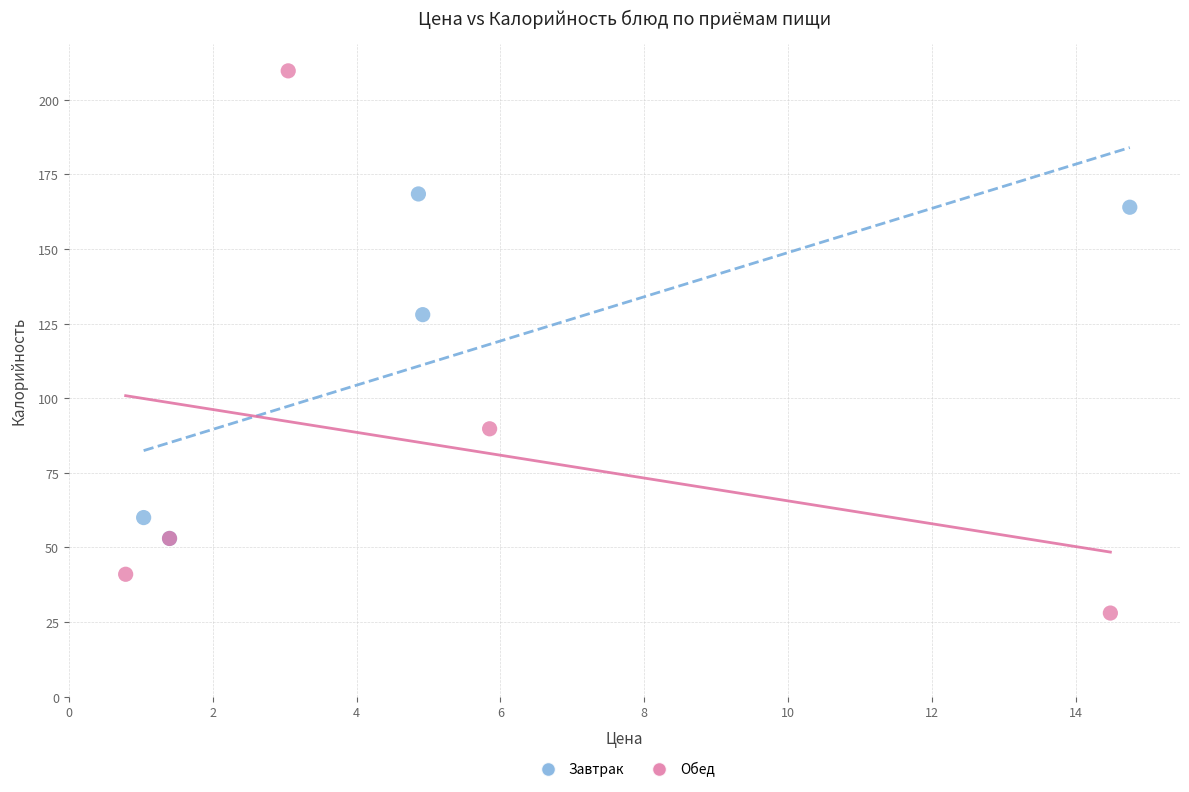

Which series contains the lowest Y value?

Обед